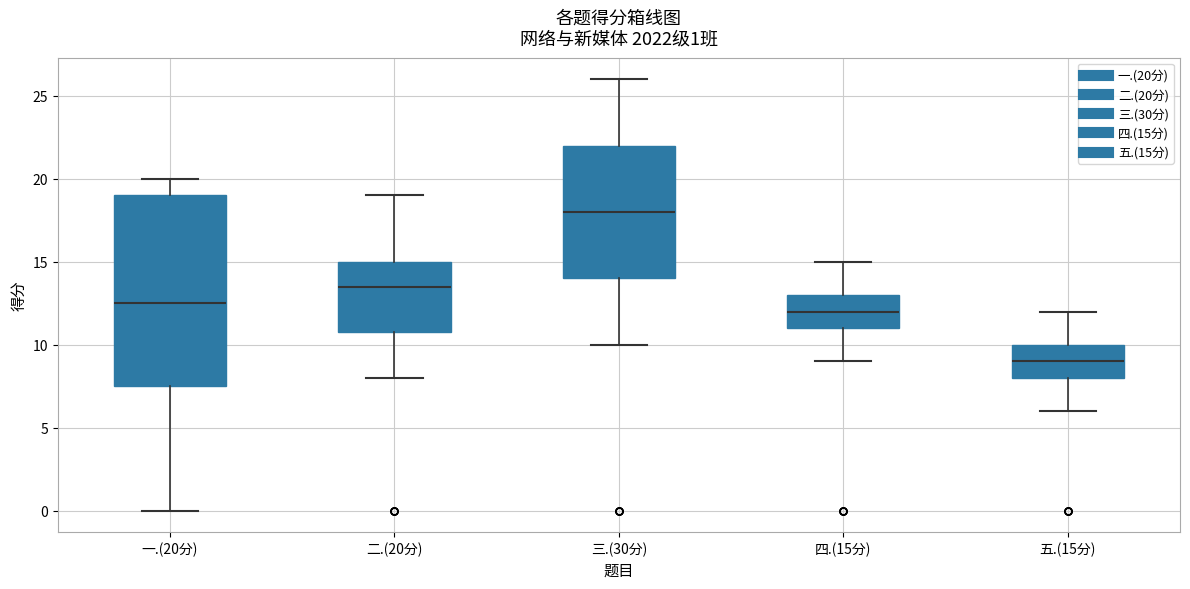

Comparing the boxes themselves (not the whiskers), which one is the tallest?

一.(20分)